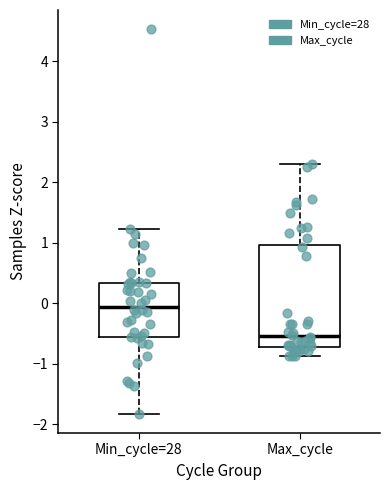

Which box has the lowest median line?

Max_cycle